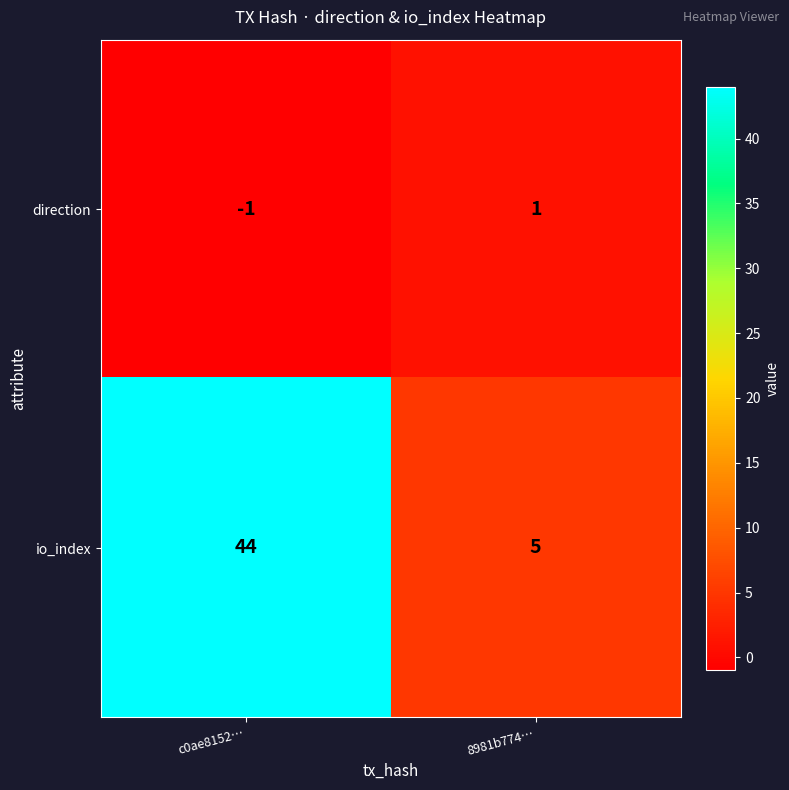

What is the sum of all io_index values?

49